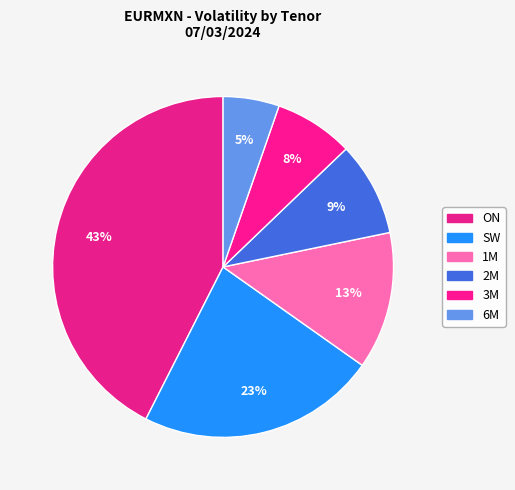

Is there a majority slice in this chart?

No